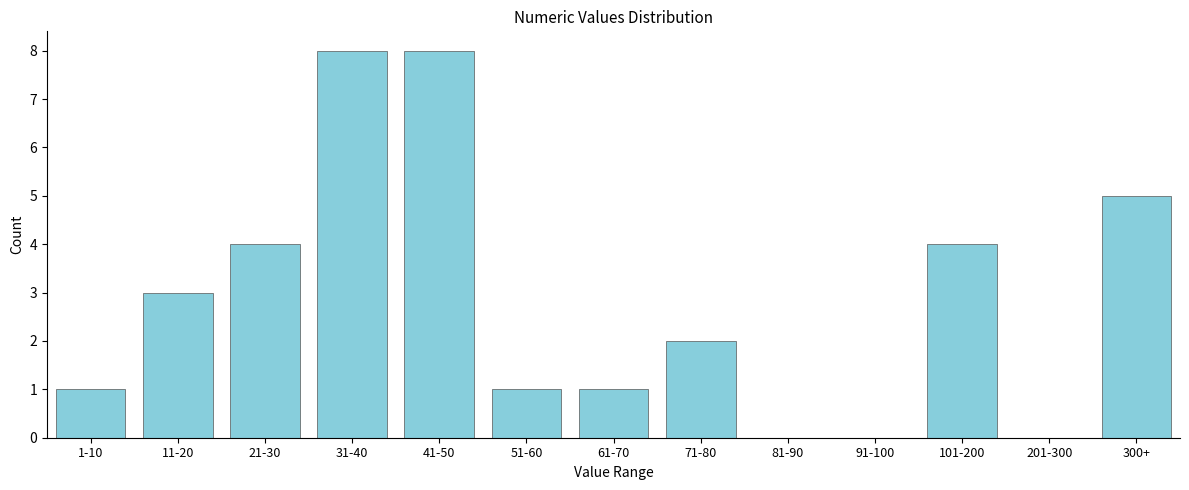

Reading left to right, extract all data points from this chart.

1-10=1	11-20=3	21-30=4	31-40=8	41-50=8	51-60=1	61-70=1	71-80=2	81-90=0	91-100=0	101-200=4	201-300=0	300+=5